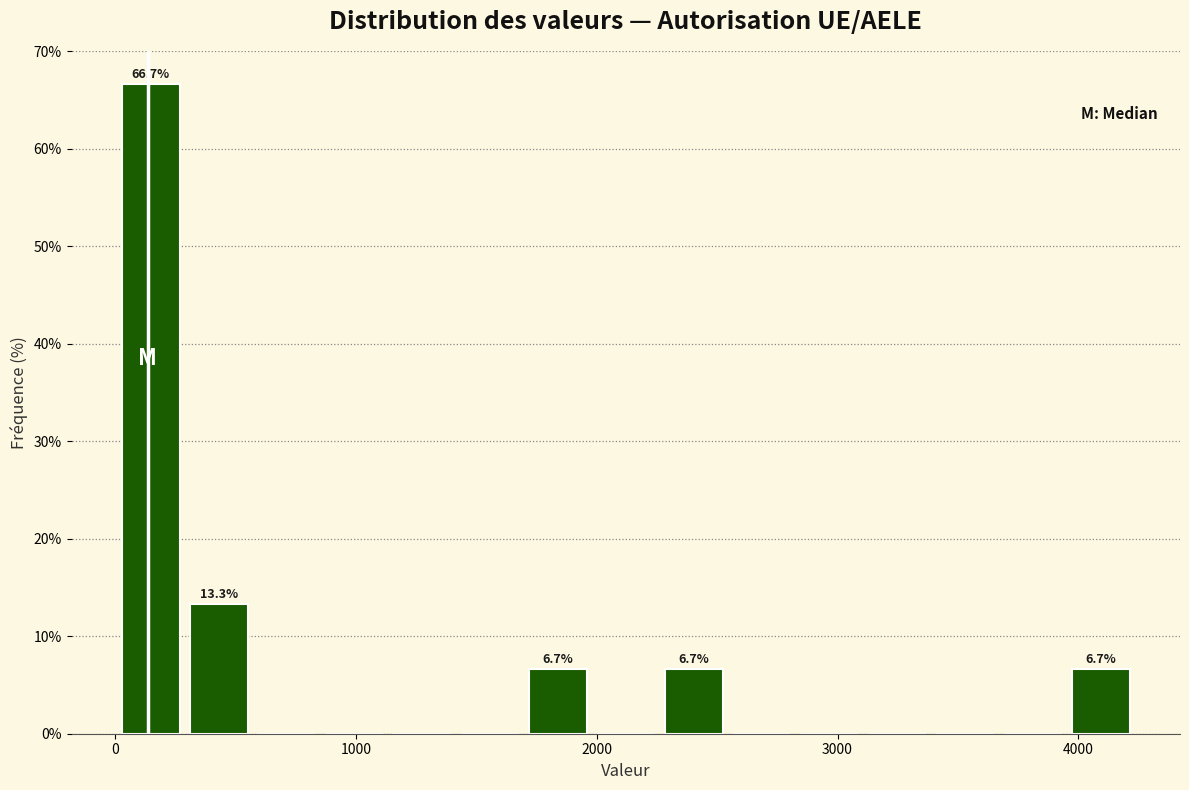

Around what value on the x-axis is the tallest bar? Give the approximate position of its centre, as read against the axis.

100